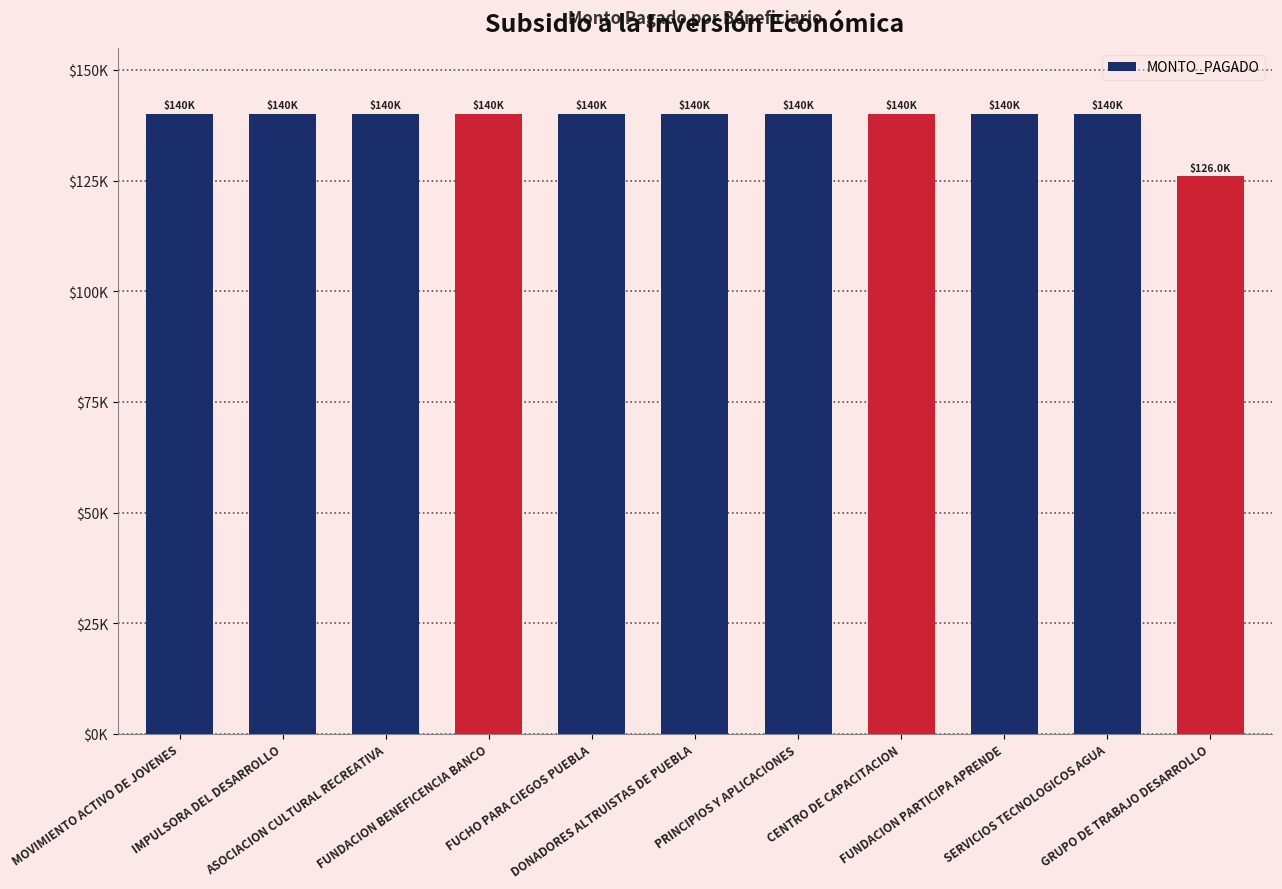

Are the bars horizontal?

No